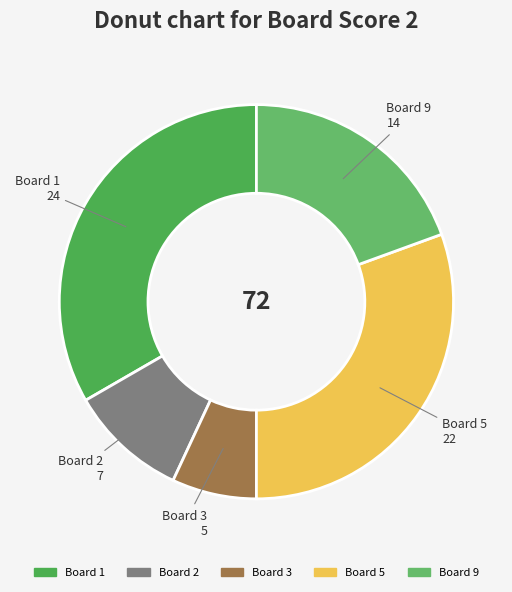

Which category has the biggest portion of the pie?

1